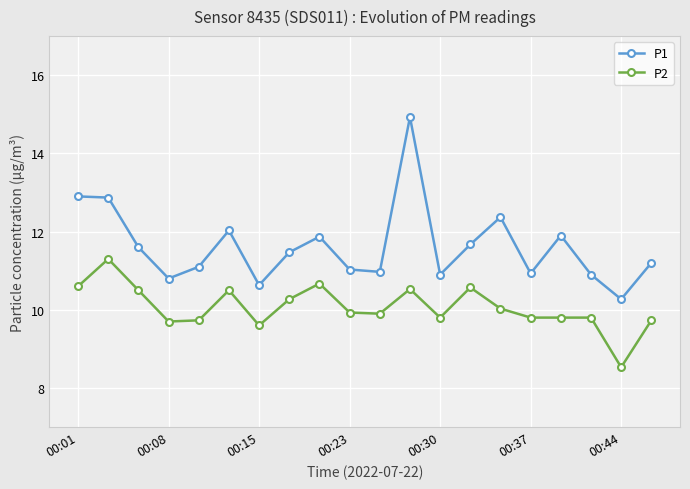

What is the difference between the maximum and minimum values in the P1 series?

4.7